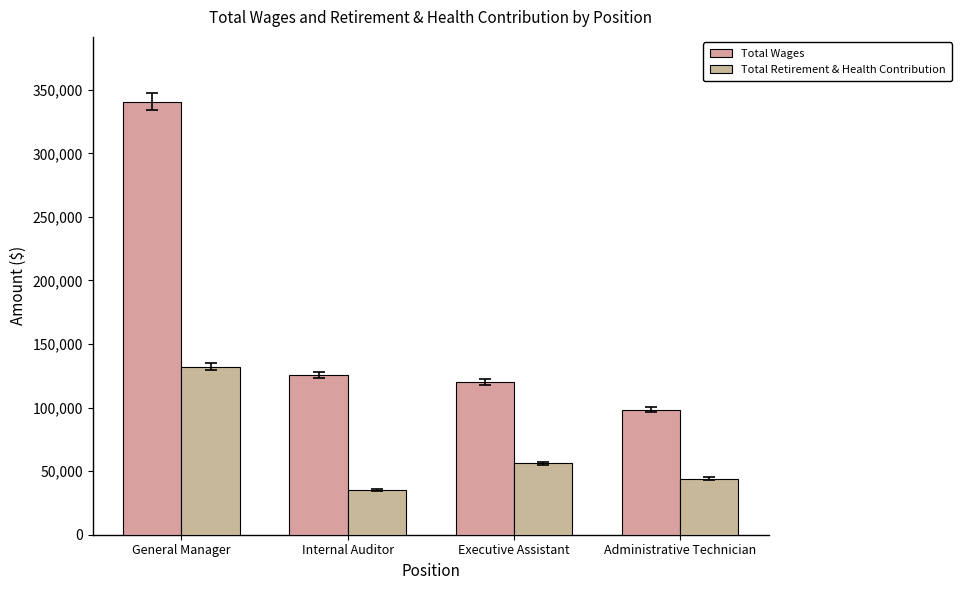

What is the difference between the Total Retirement & Health Contribution values at Internal Auditor and Administrative Technician?

9263